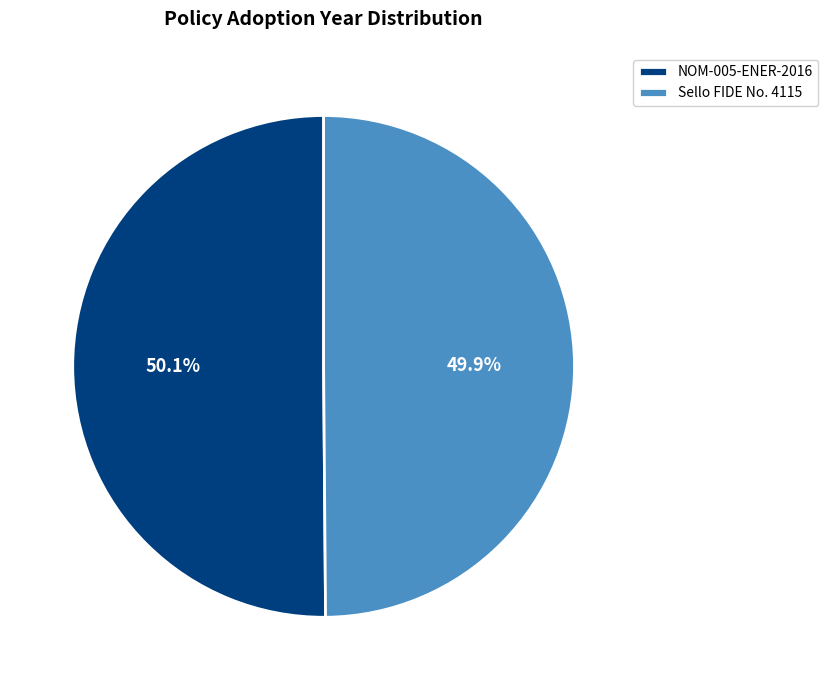

The NOM-005-ENER-2016 slice represents 50% of the pie. True or false?

True